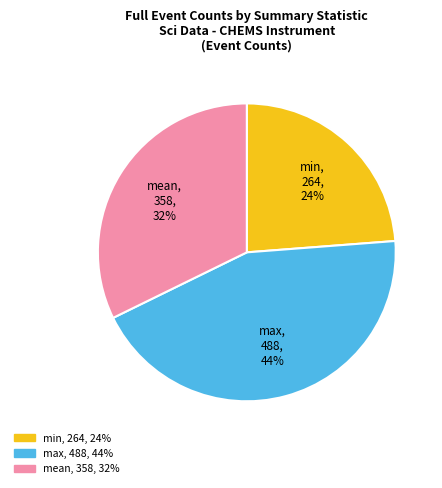

To the nearest percent, what portion does min represent?

24%